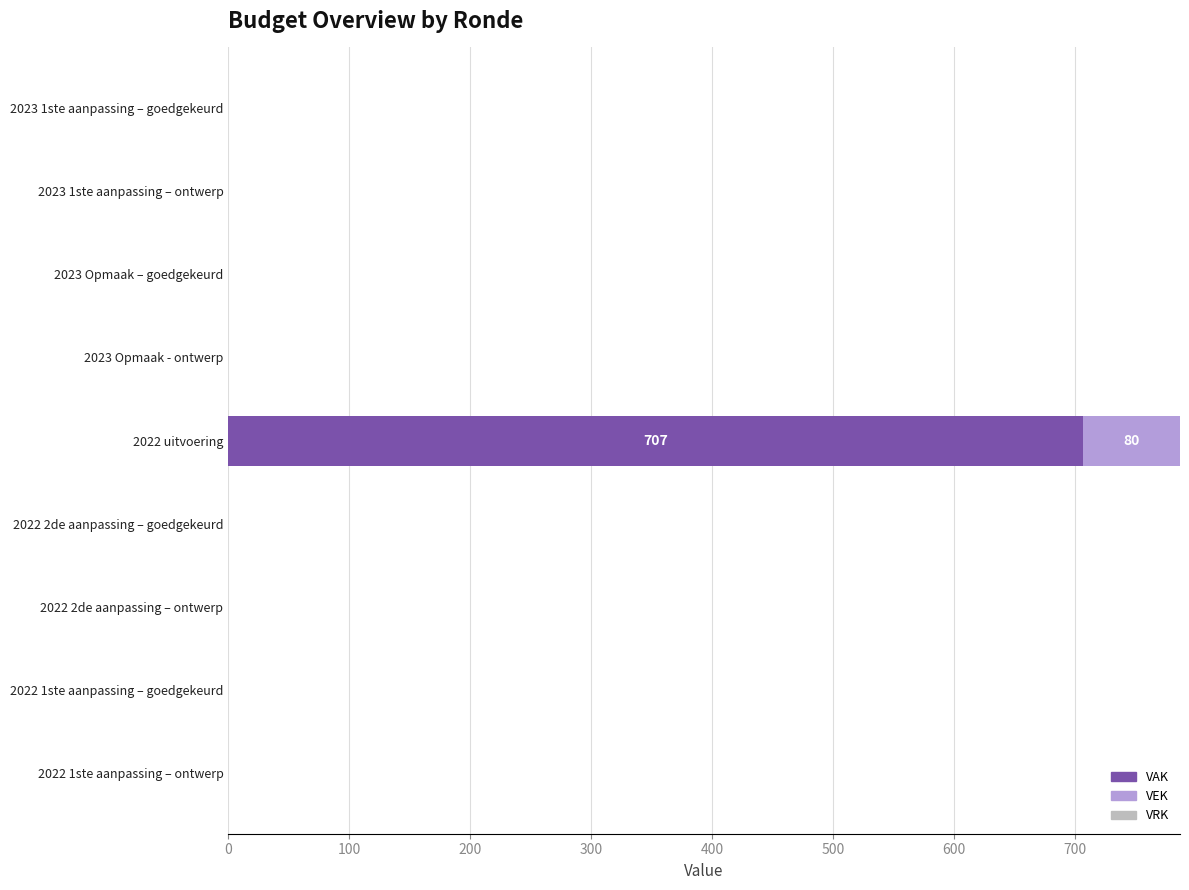

At which category is the sum across all series the highest?

2022 uitvoering